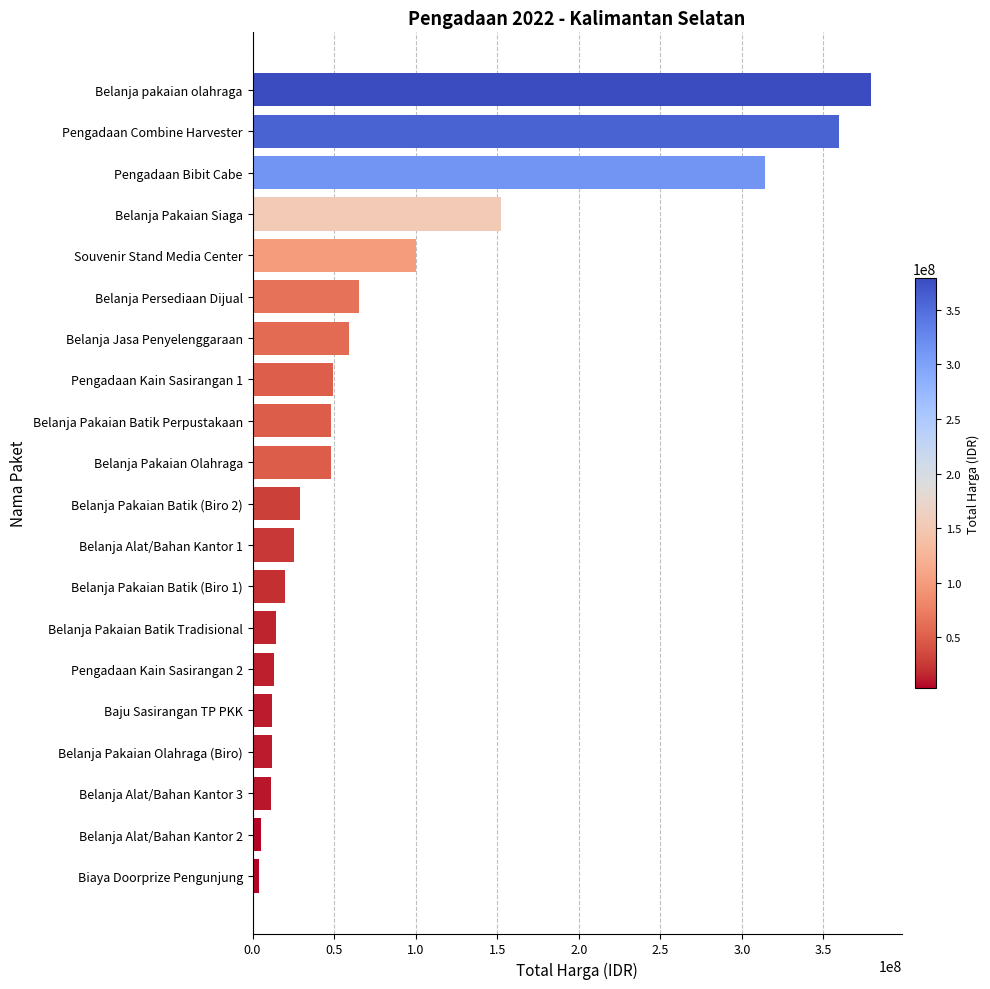

What is the label of the 14th bar from the top?

Belanja Pakaian Batik Tradisional